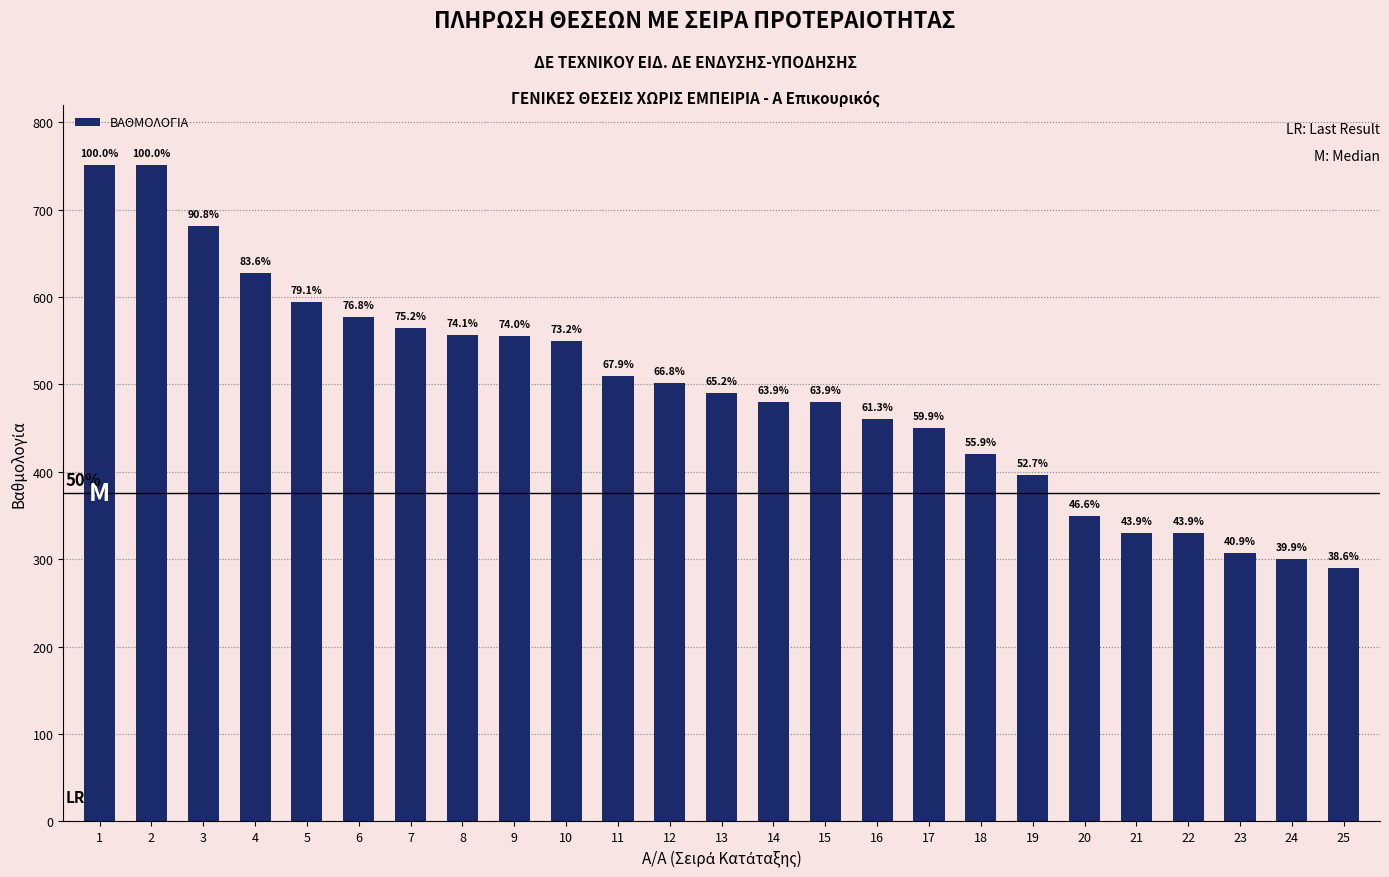

At which category does the chart reach its minimum across all series?

25